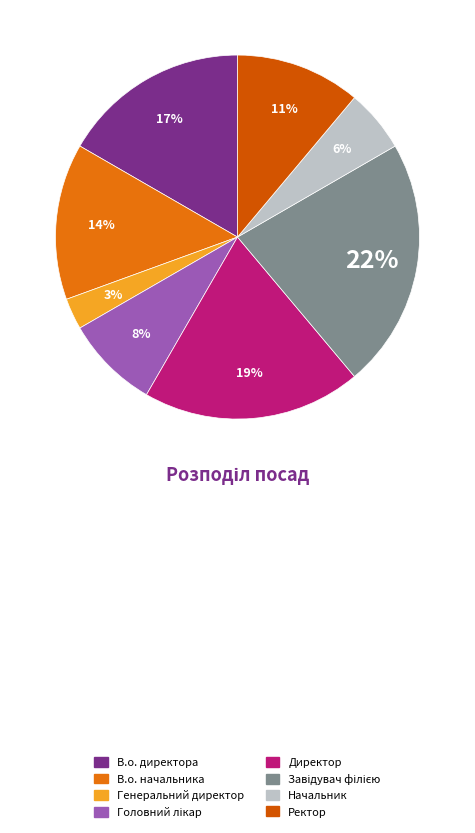

Which has a higher value, В.о. директора or Начальник?

В.о. директора